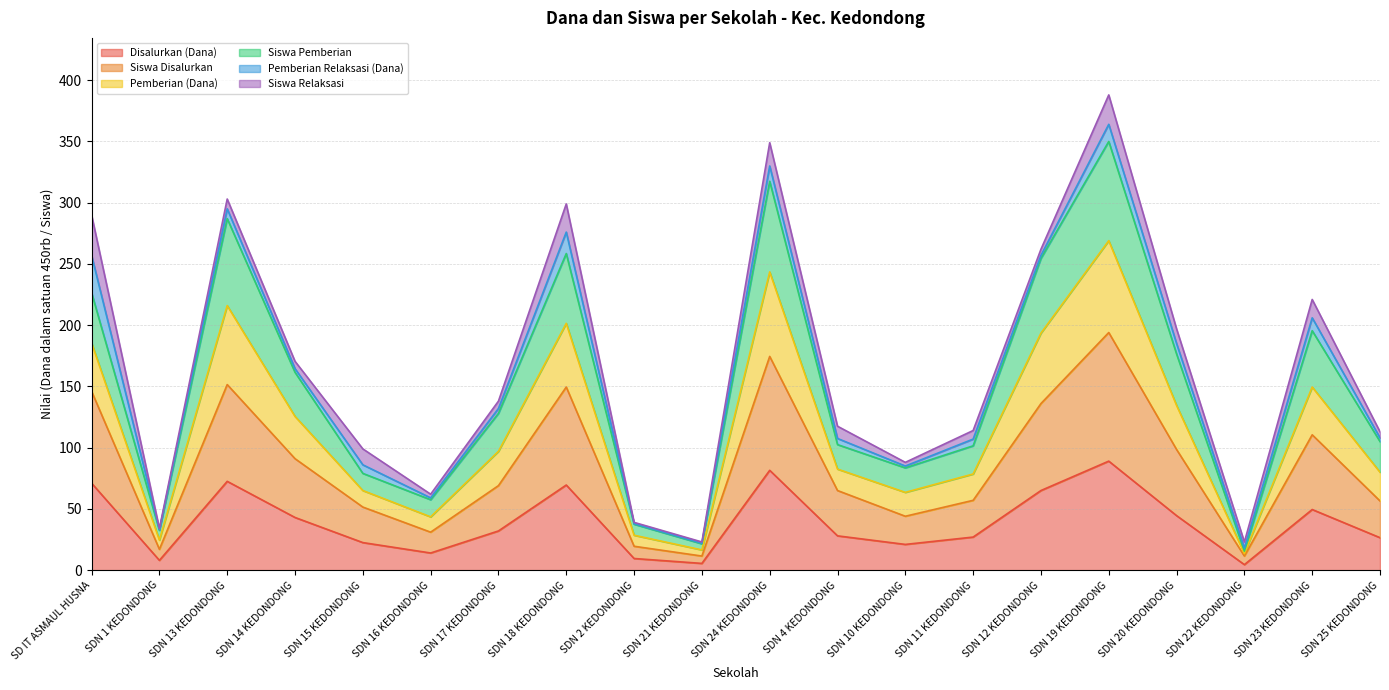

Which category has the lowest value in the Siswa Disalurkan series?

SDN 21 KEDONDONG